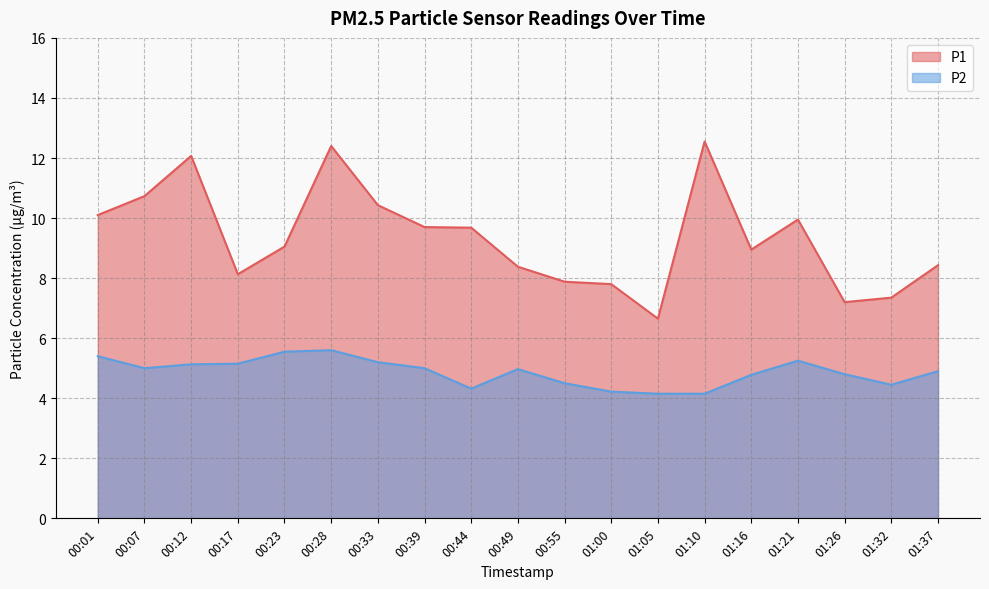

Read the P2 value at 00:01.

5.4